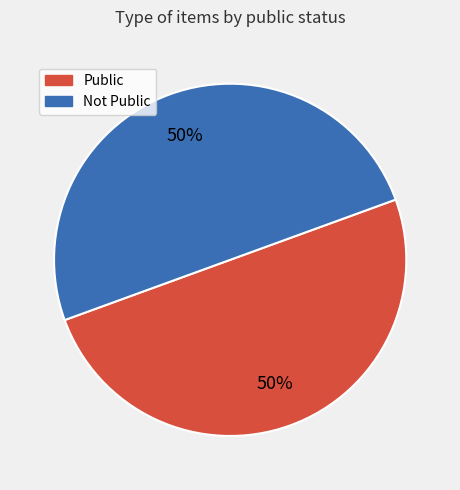

To the nearest percent, what is the average slice percentage?

50%